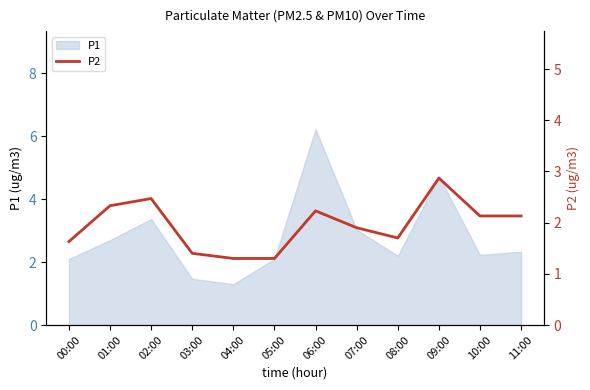

Which category has the lowest value across all series?

04:00